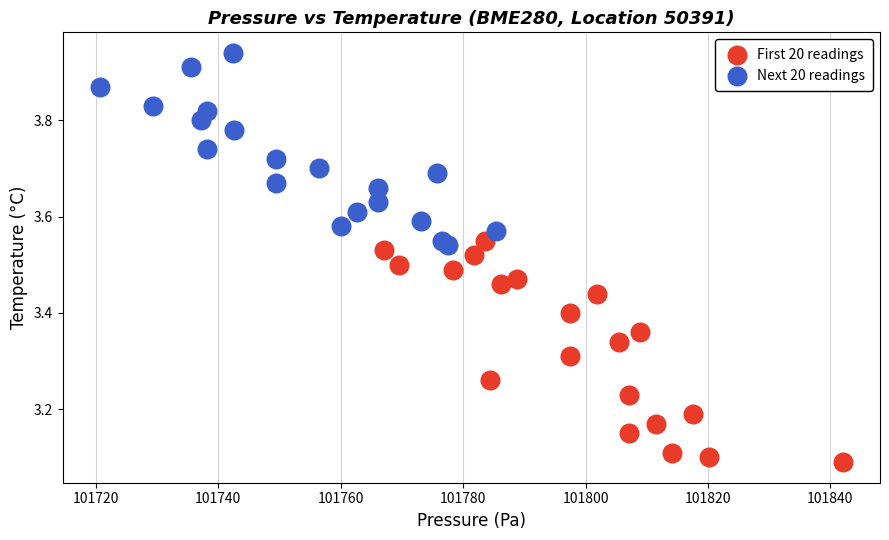

What are all the series names shown in the legend?

First 20 readings, Next 20 readings